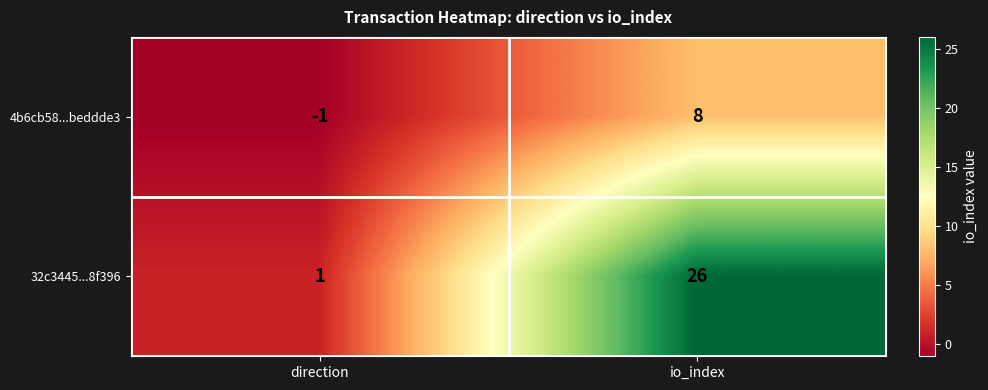

At which category does the chart reach its peak across all series?

io_index